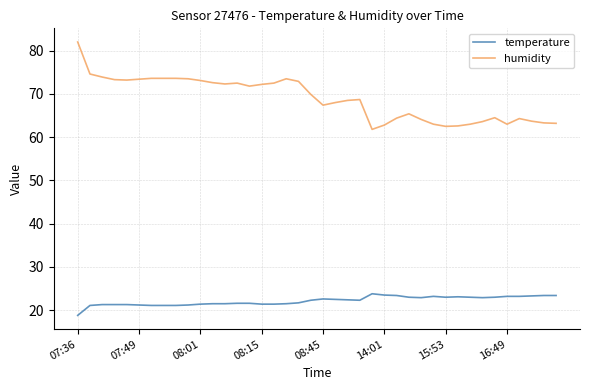

What is the difference between the maximum and minimum values in the temperature series?

5.0